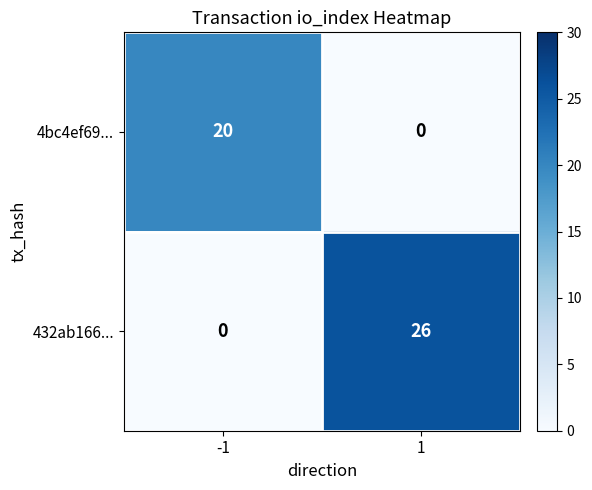

What is the average value of the 4bc4ef69... series?

10